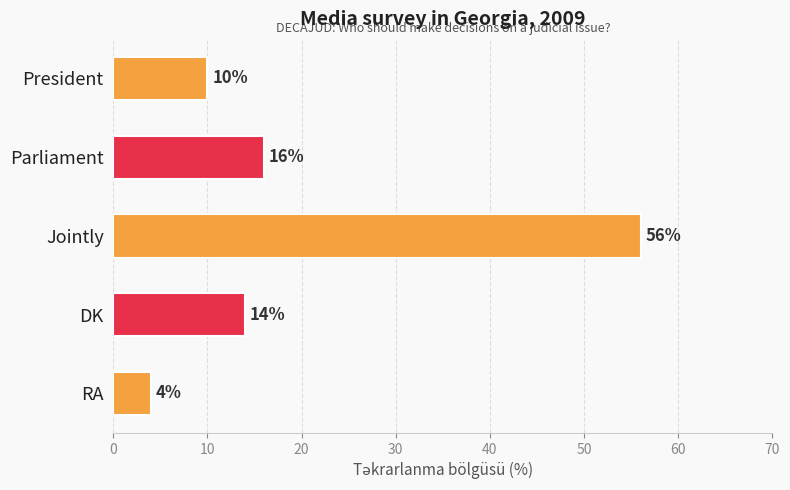

Reading top to bottom, extract all data points from this chart.

10	16	56	14	4